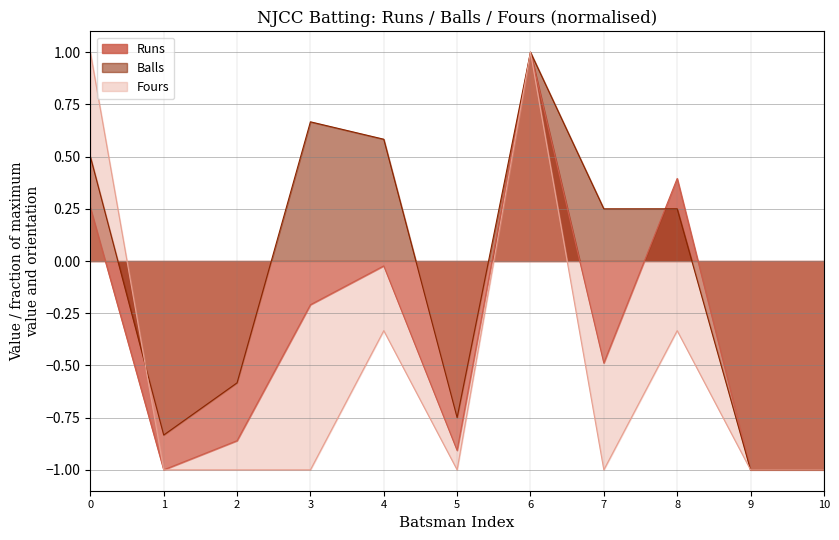

At how many categories does at least one series exceed 0?

6